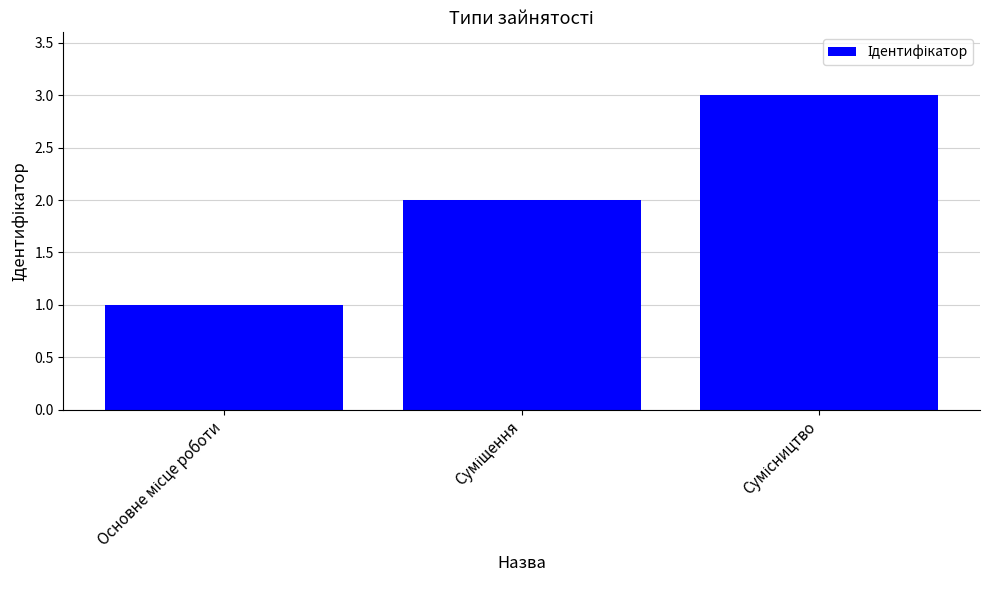

Count the number of categories in the chart.

3